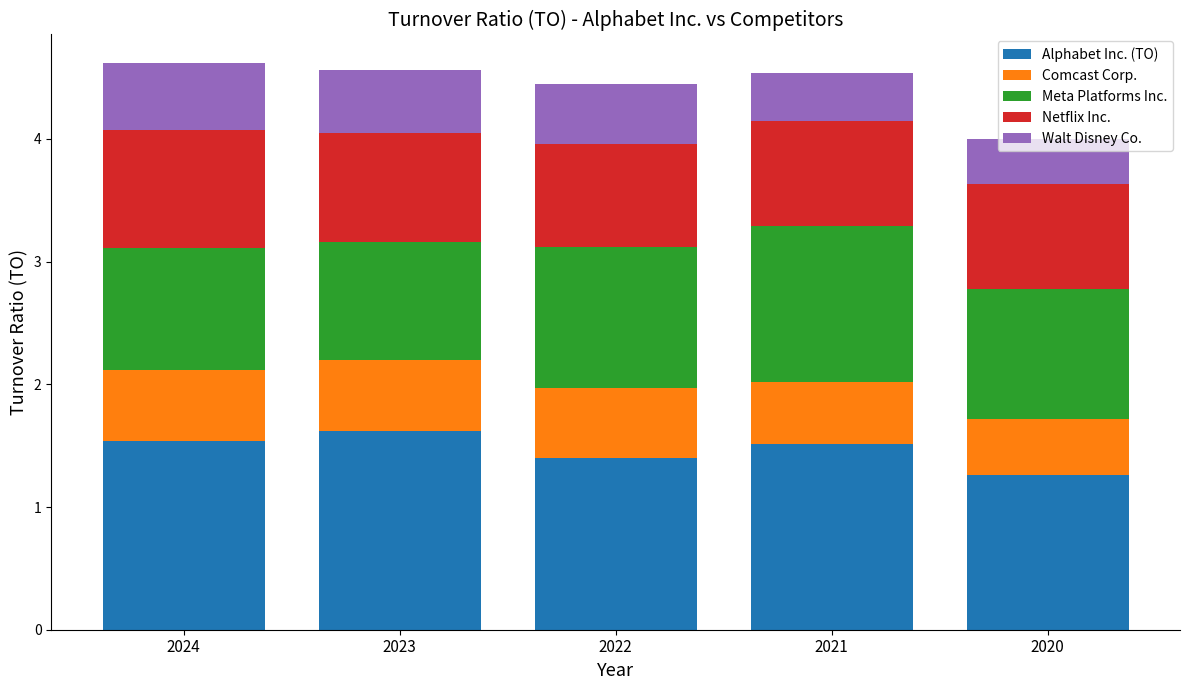

What is the total value across all series at 2021?

4.5